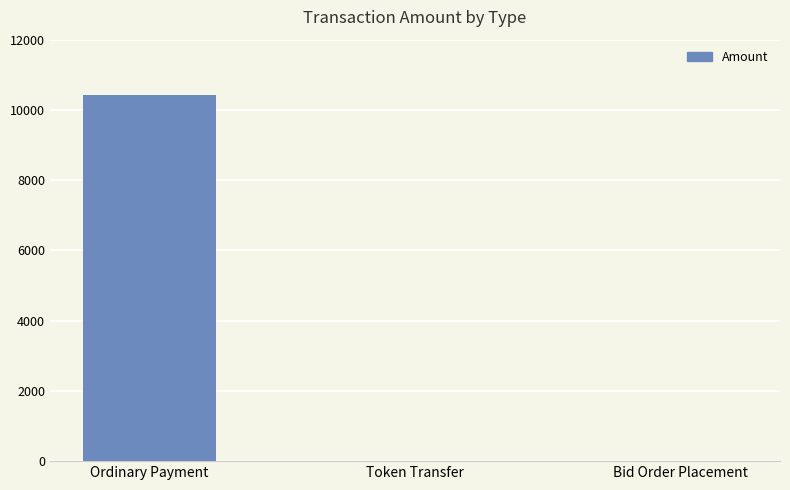

What is the maximum value shown in the chart?

10417.3